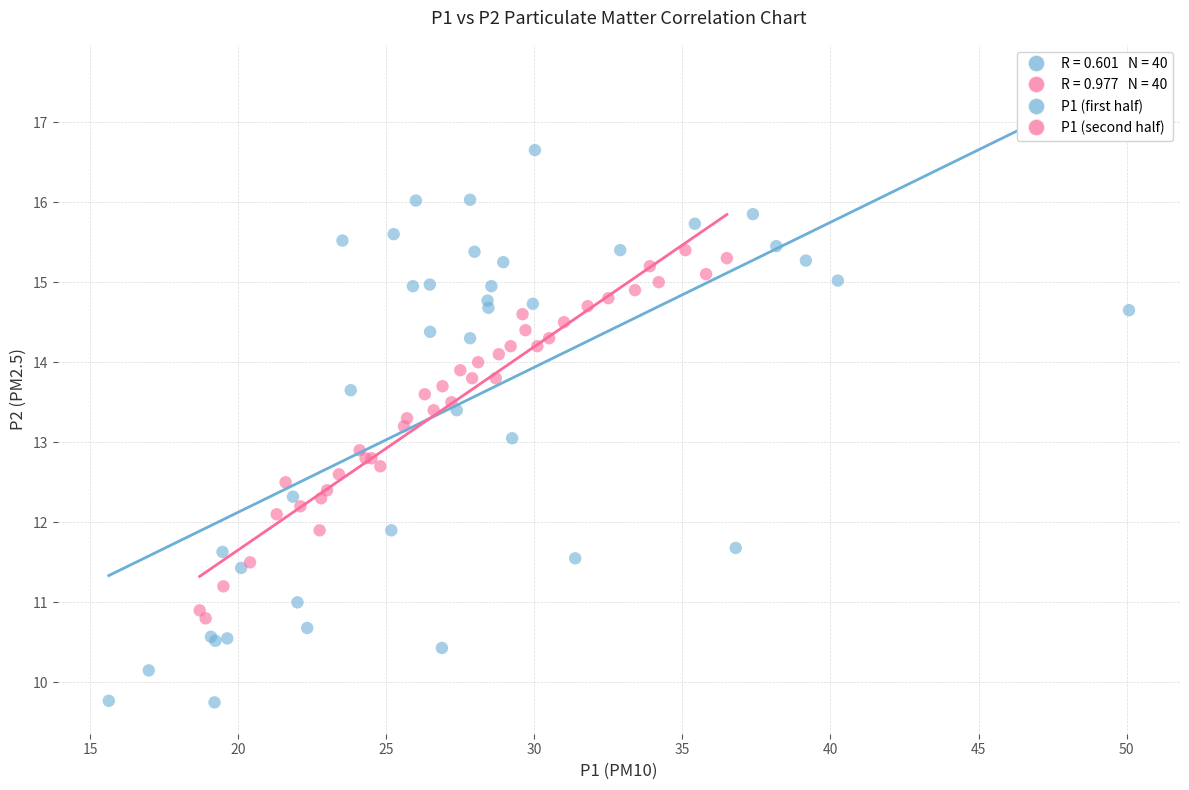

Which series contains the lowest Y value?

P1 (first half)